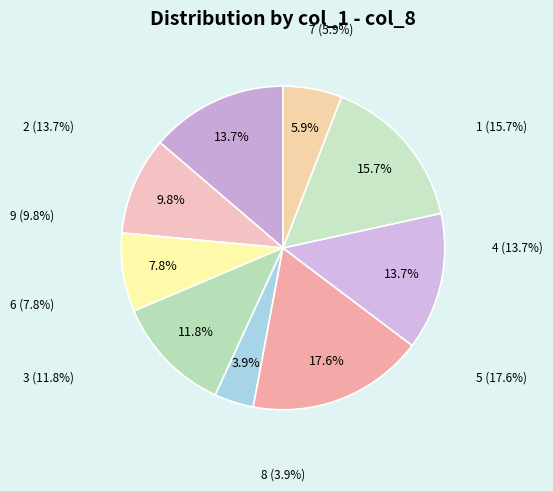

How many slices are in this pie chart?

9